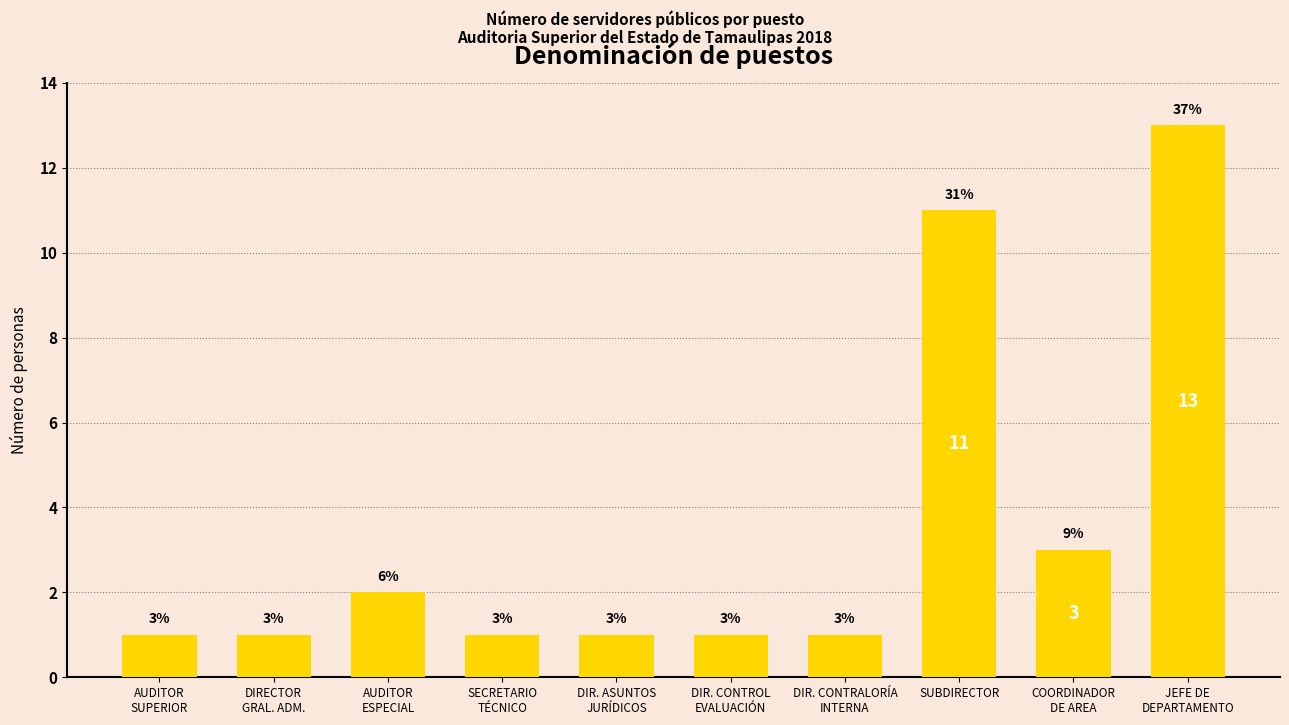

What is the label of the 8th bar from the left?

SUBDIRECTOR